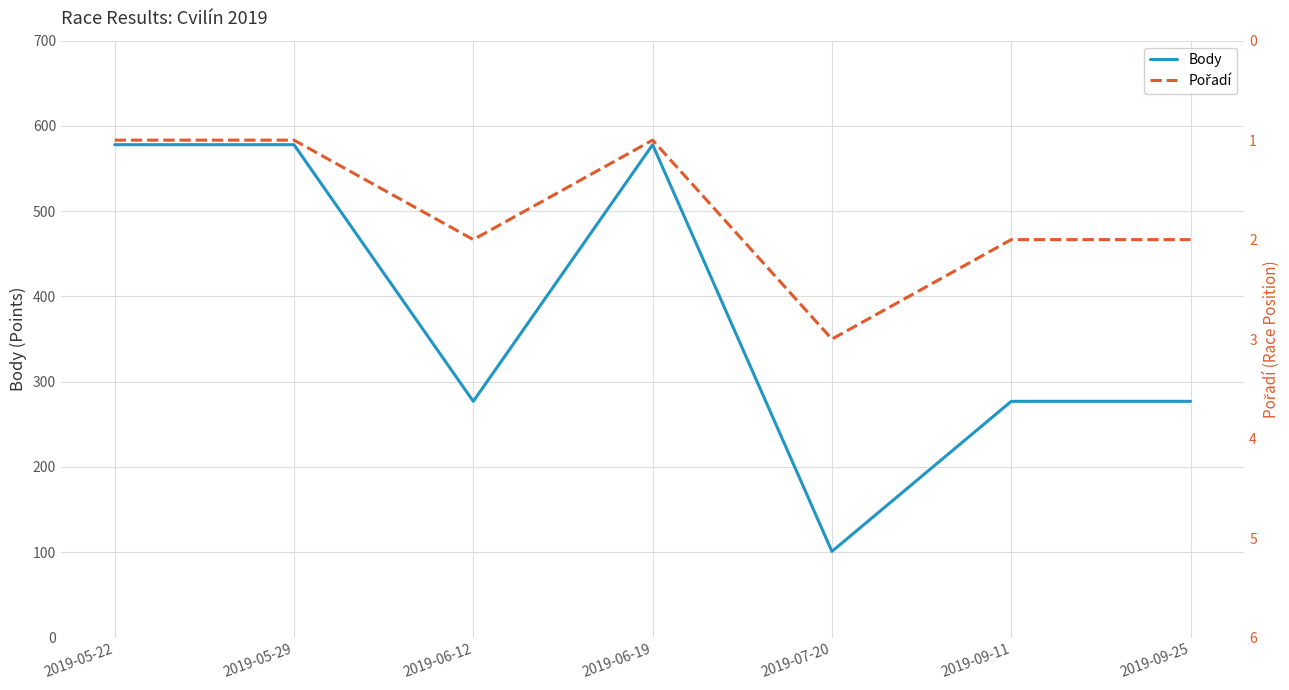

True or false: Body and Pořadí cross at least once.

False